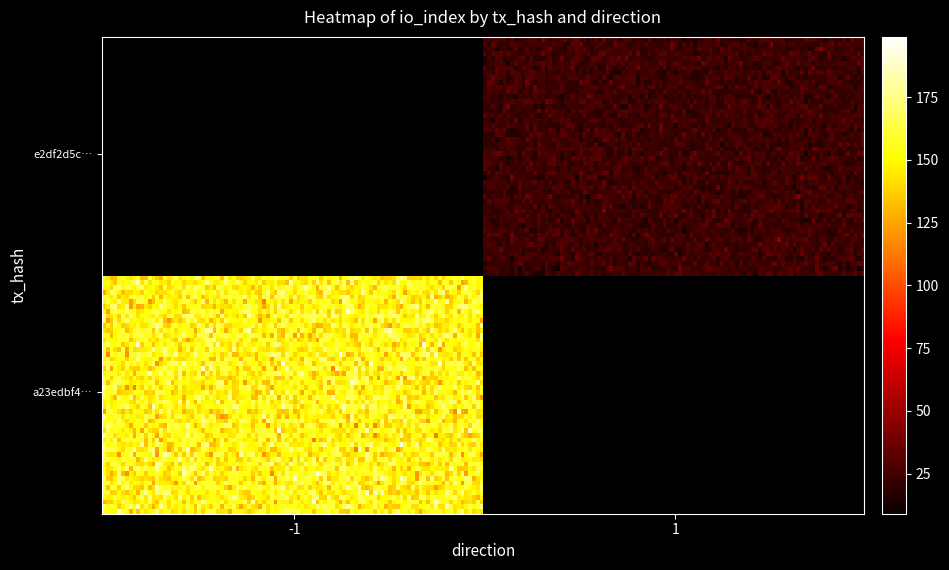

What is the highest value of the e2df2d5c80d923afb36790933b51eadf85d1ace series?

24